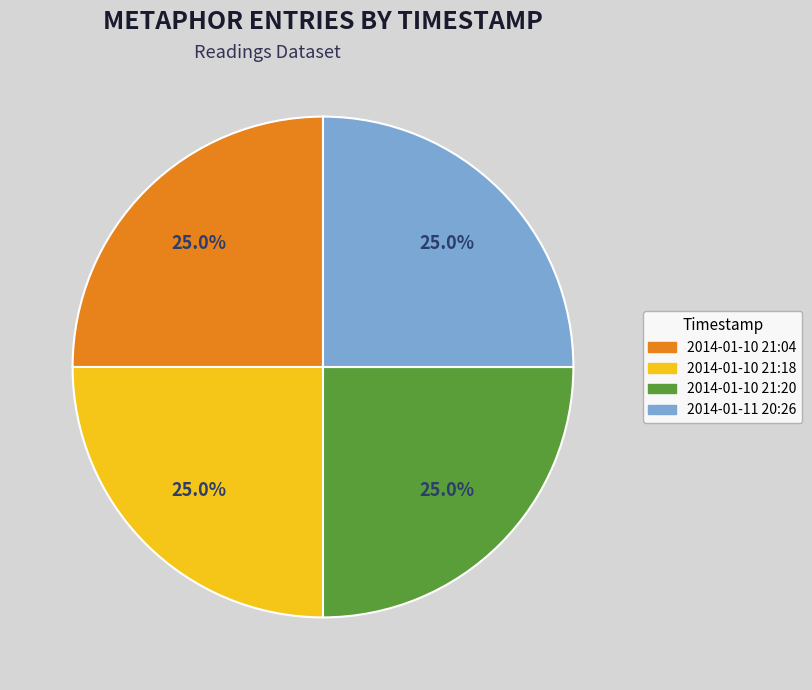

What is the ratio of the value at 2014-01-10 21:18 to the value at 2014-01-11 20:26?

1.0